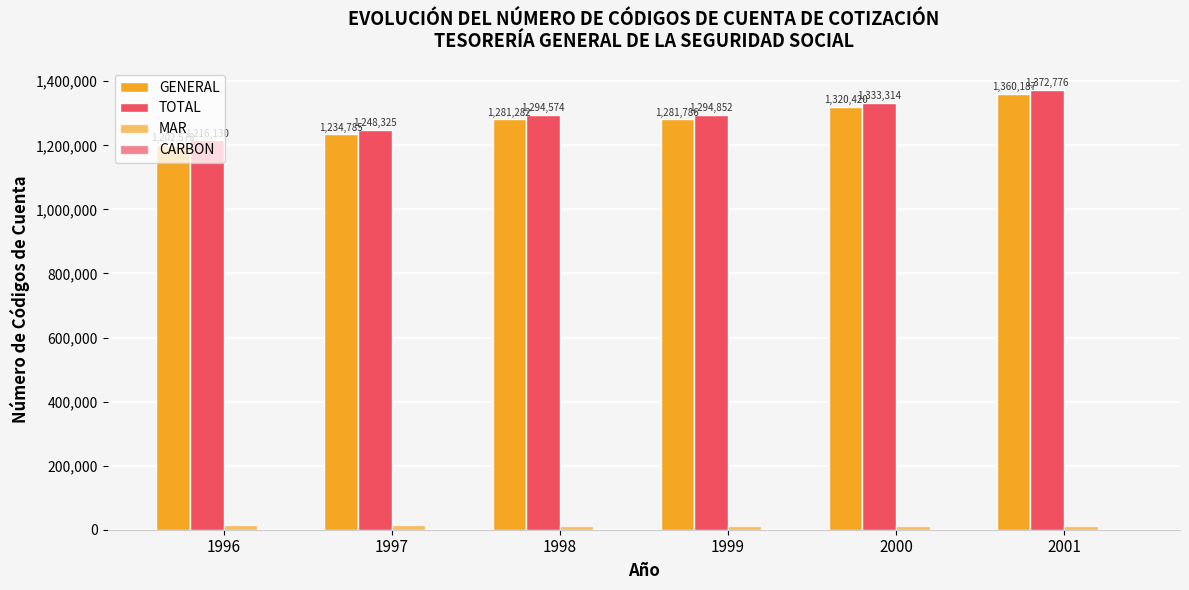

Which series has the largest total across all categories?

TOTAL